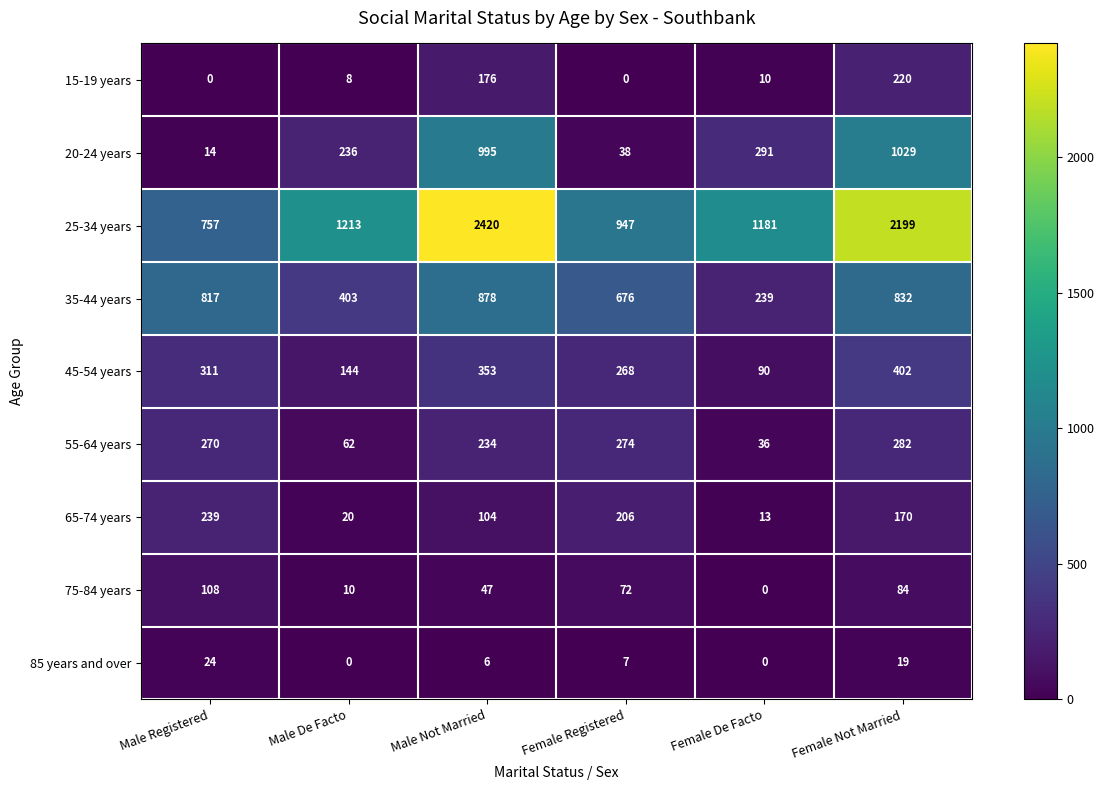

At which label does 20-24 years first exceed 291?

Male Not Married